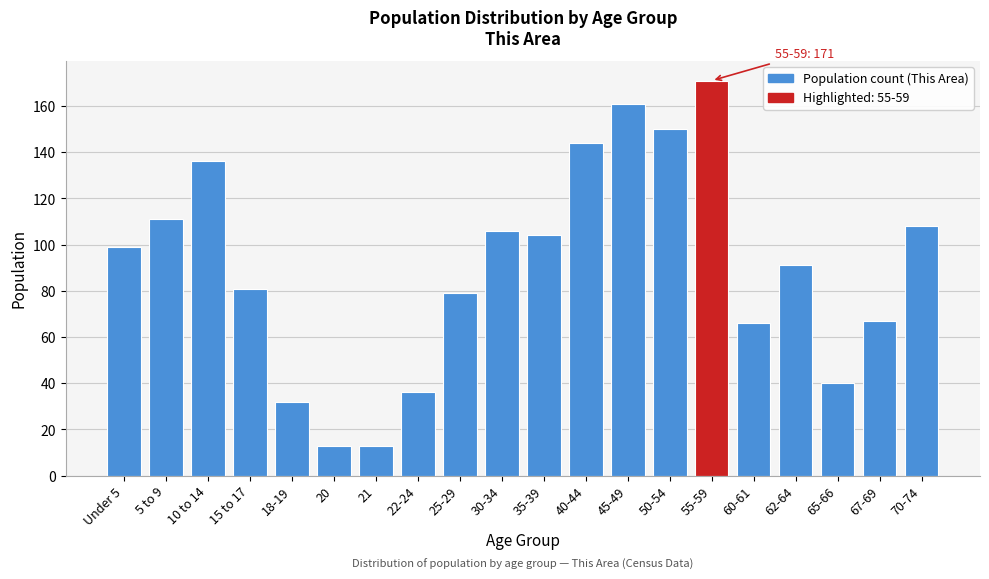

Reading right to left, what are all the values shown in this chart?

70-74=108	67-69=67	65-66=40	62-64=91	60-61=66	55-59=171	50-54=150	45-49=161	40-44=144	35-39=104	30-34=106	25-29=79	22-24=36	21=13	20=13	18-19=32	15 to 17=81	10 to 14=136	5 to 9=111	Under 5=99